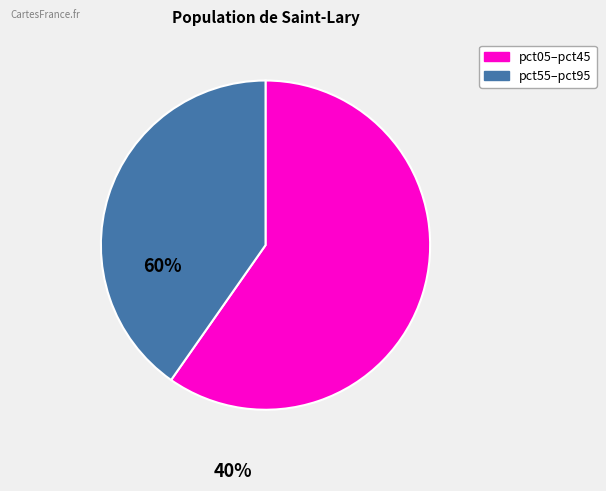

Is there any slice that represents more than half of the pie?

Yes